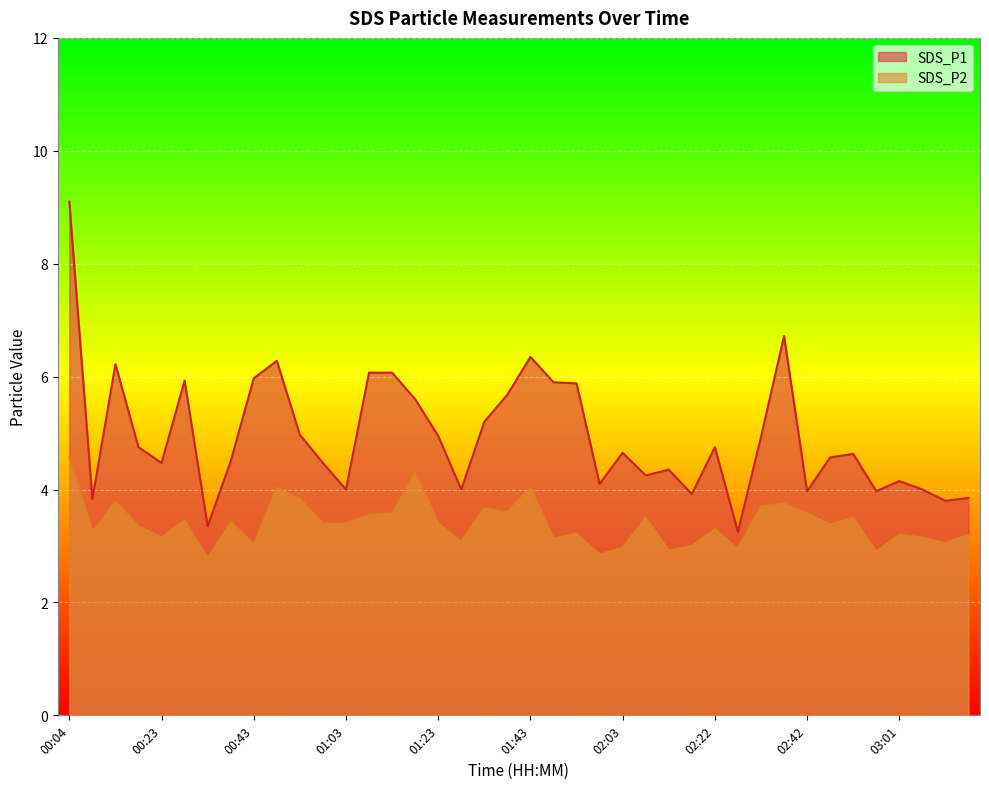

What is the difference between the SDS_P2 values at 01:03 and 00:28?

0.1